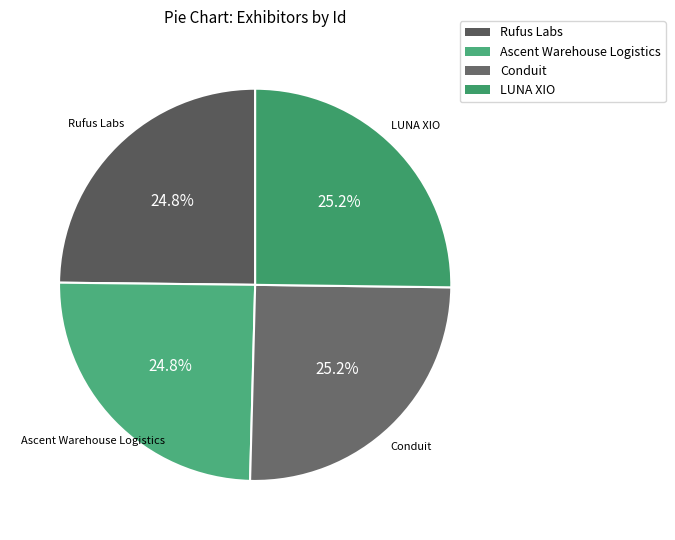

How many segments does this pie chart have?

4